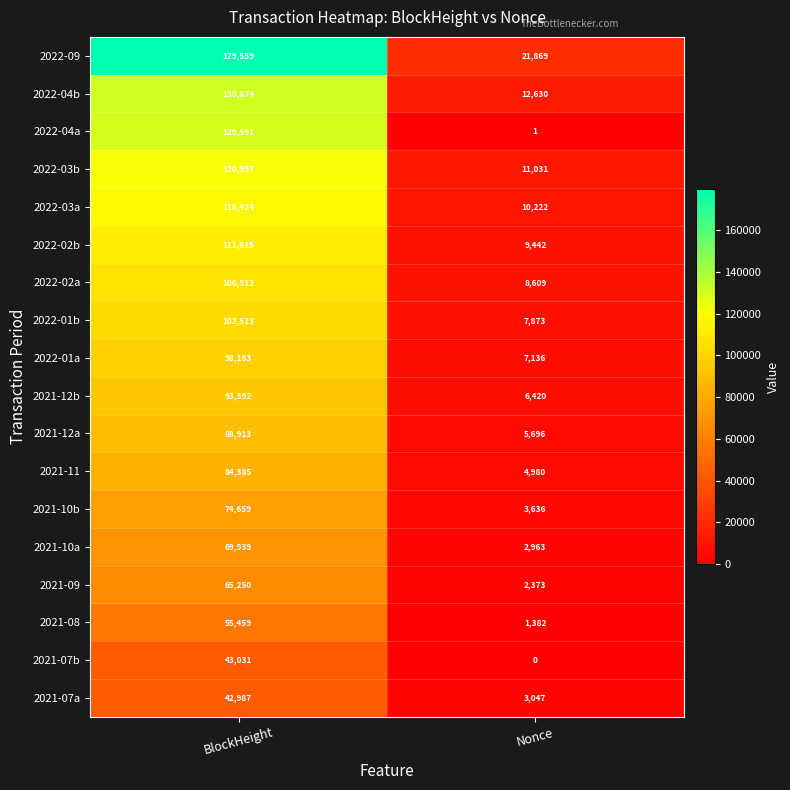

What is the maximum value shown in the chart?

179559